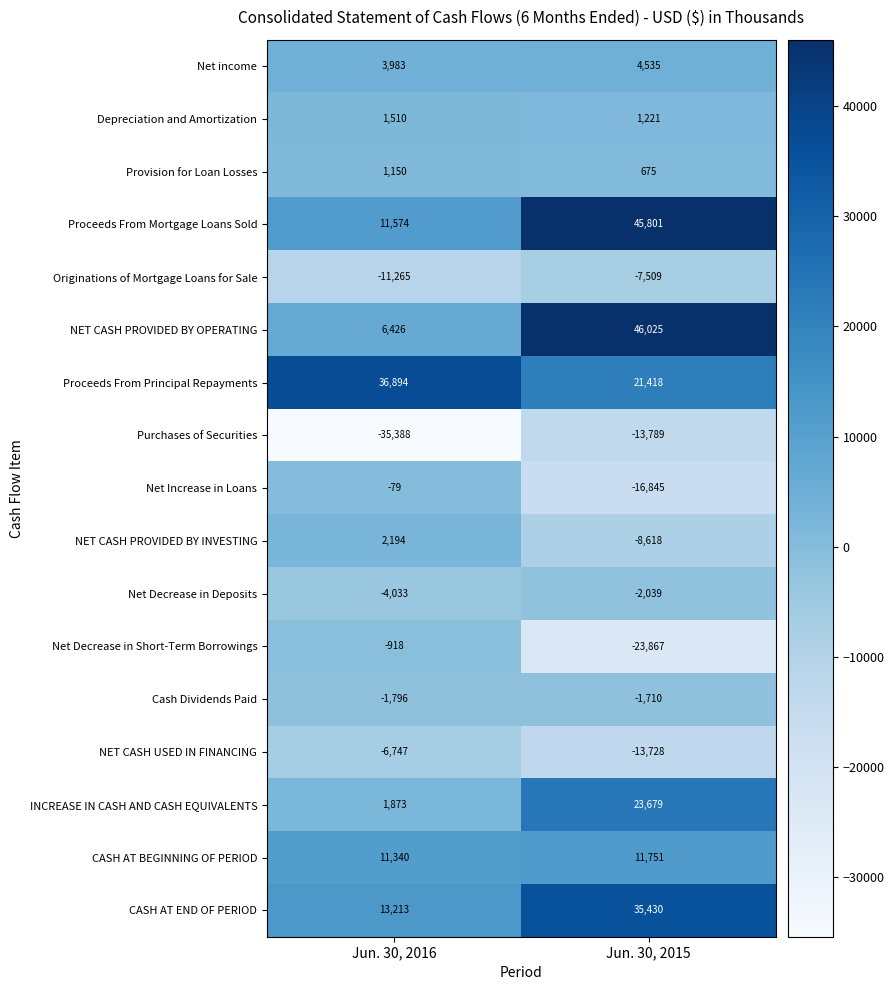

Which series has the largest total across all categories?

Proceeds From Principal Repayments